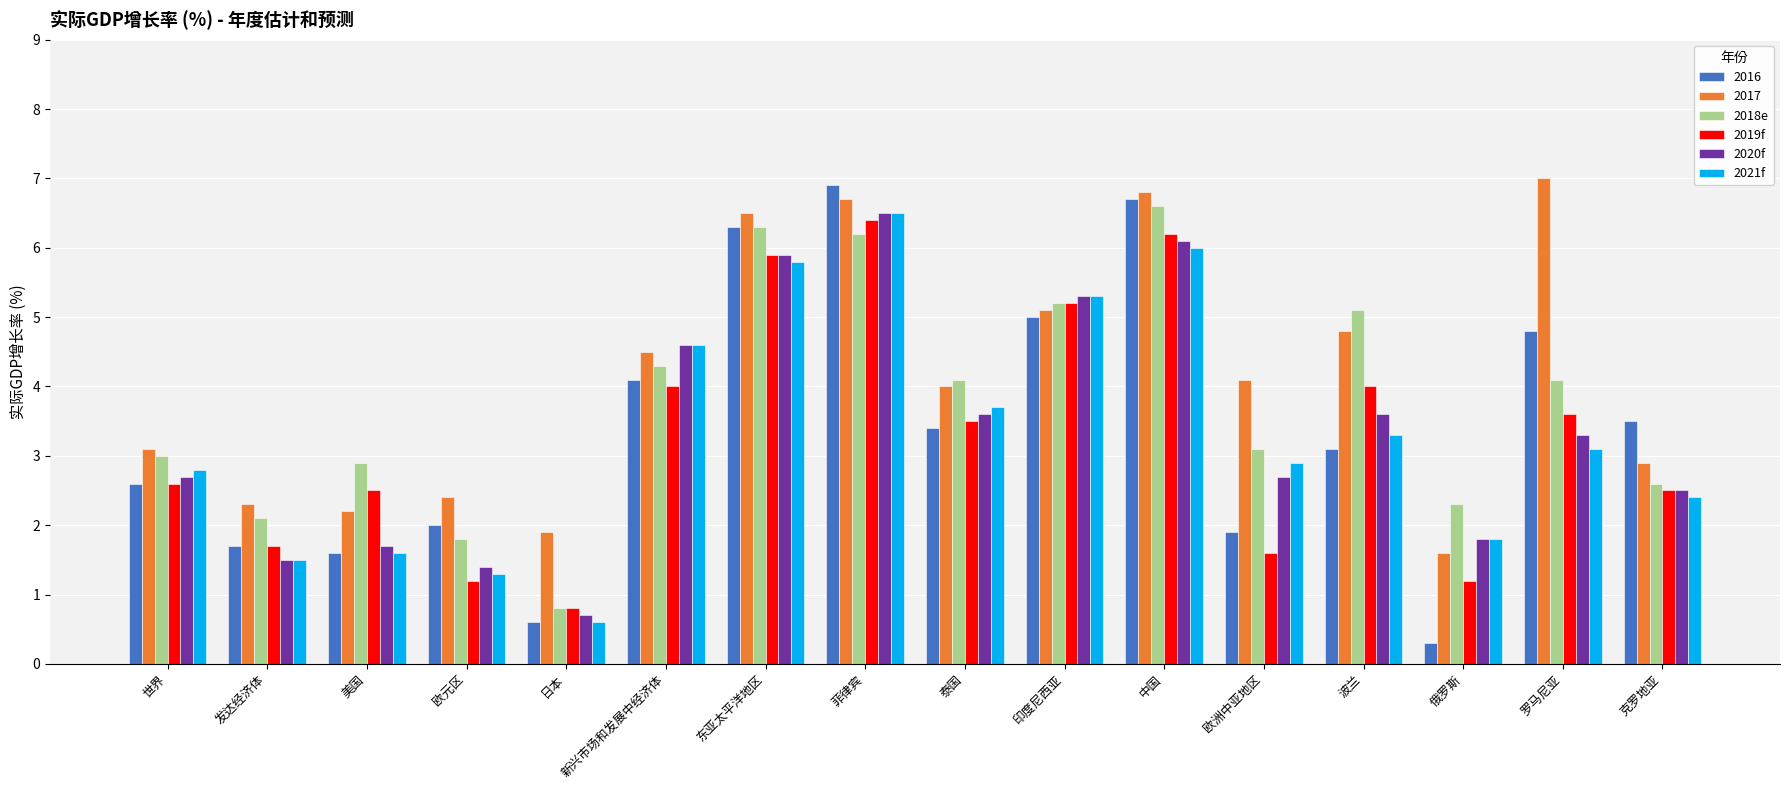

Is the value of 2016 at 菲律宾 greater than the value of 2018e at 欧元区?

Yes